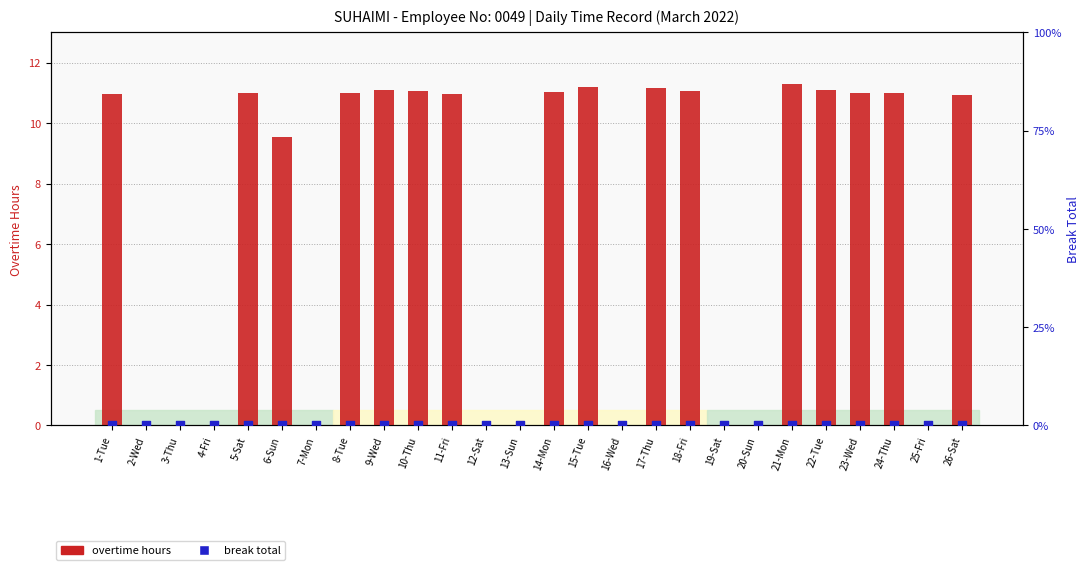

Which series reaches the maximum Y coordinate?

overtime hours